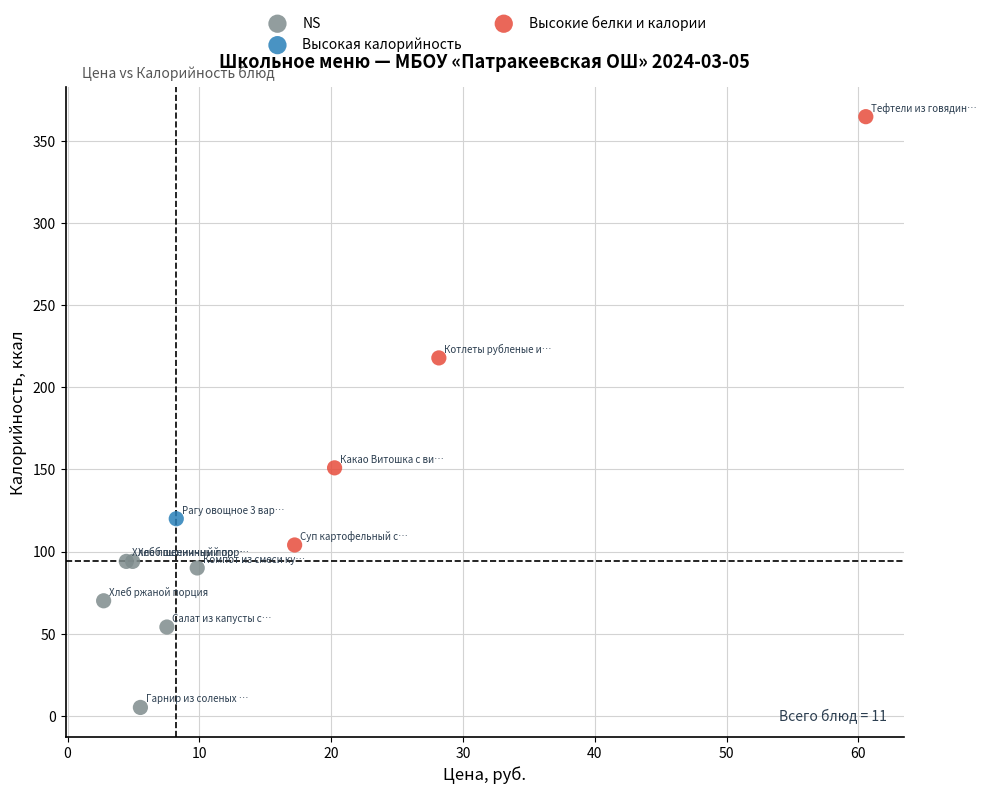

What are all the series names shown in the legend?

NS, Высокая калорийность, Высокие белки и калории